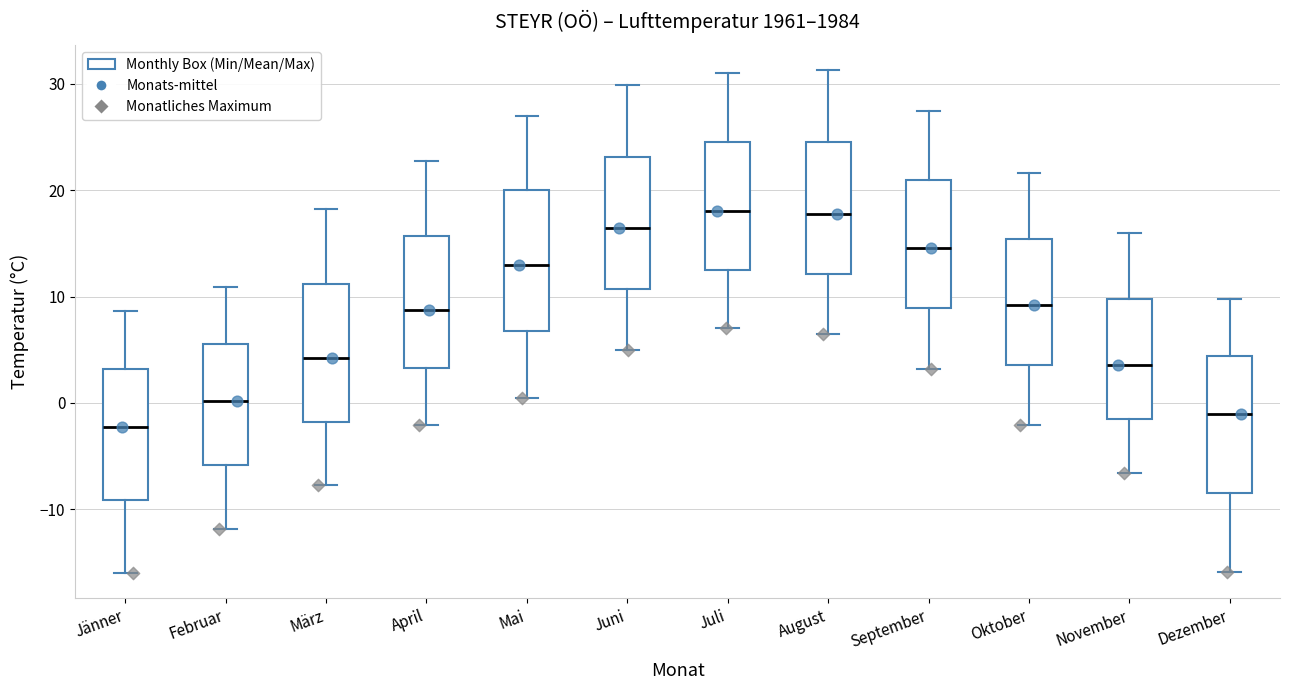

Reading left to right, read every box against the y-axis: the position of its median line, the range the box covers, and the ends of its whiskers. The values are not printed on the chart, so give them approximately, as read against the axis.

Jänner: median -2, box -9 to 3, whiskers -16 to 9
Februar: median 0, box -6 to 6, whiskers -12 to 11
März: median 4, box -2 to 11, whiskers -8 to 18
April: median 9, box 3 to 16, whiskers -2 to 23
Mai: median 13, box 7 to 20, whiskers 1 to 27
Juni: median 16, box 11 to 23, whiskers 5 to 30
Juli: median 18, box 13 to 25, whiskers 7 to 31
August: median 18, box 12 to 25, whiskers 7 to 31
September: median 15, box 9 to 21, whiskers 3 to 27
Oktober: median 9, box 4 to 15, whiskers -2 to 22
November: median 4, box -1 to 10, whiskers -7 to 16
Dezember: median -1, box -8 to 4, whiskers -16 to 10